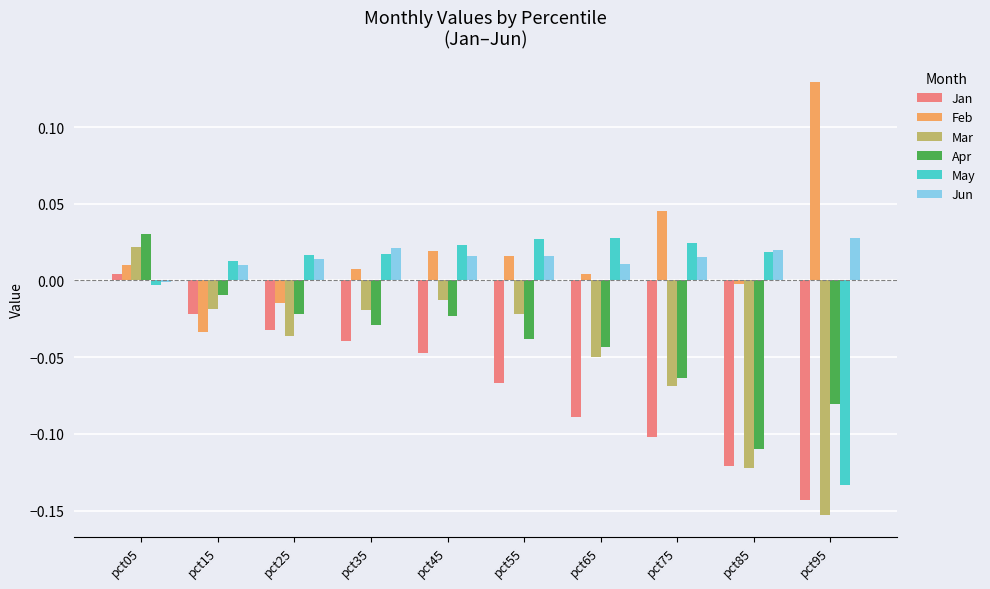

At which category does the chart reach its minimum across all series?

pct95